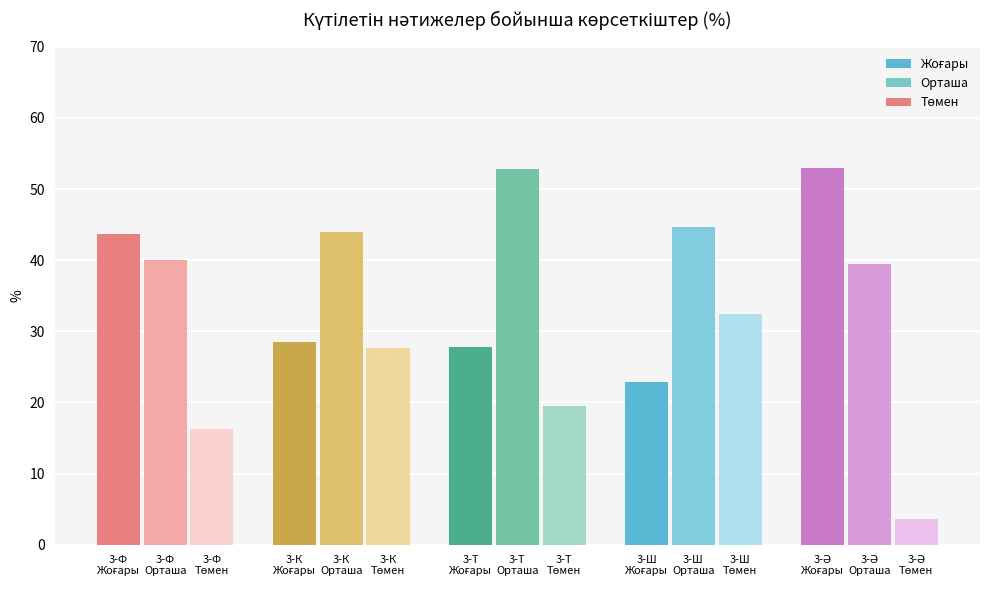

At which label is Орташа closest to 46?

3-Ш